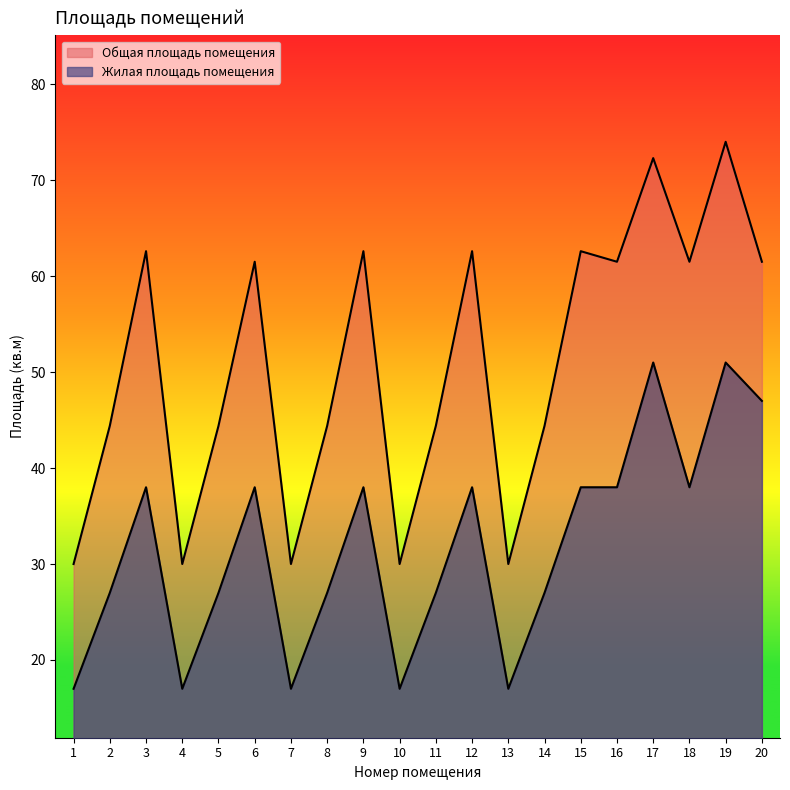

At which category does Общая площадь помещения reach its first local peak?

3